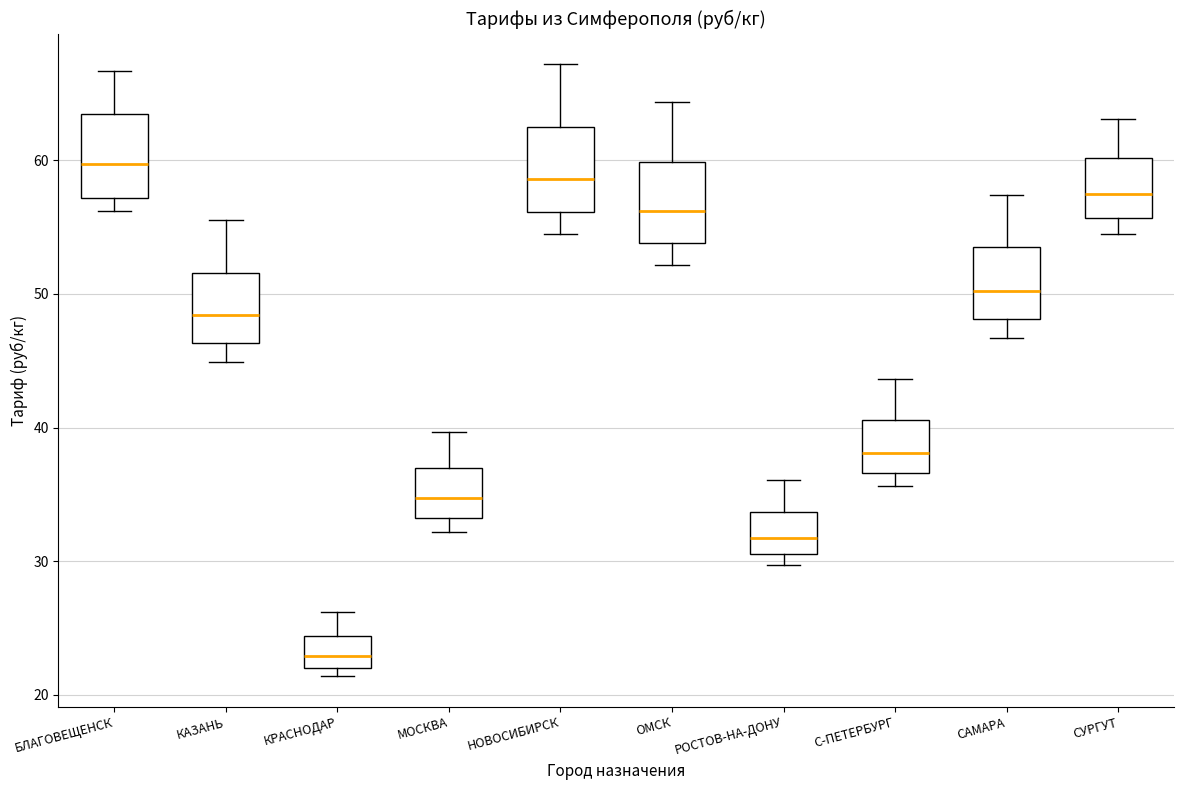

Where is the upper edge of the box for БЛАГОВЕЩЕНСК on the y-axis? The values are not printed on the chart, so give them approximately, as read against the axis.

64